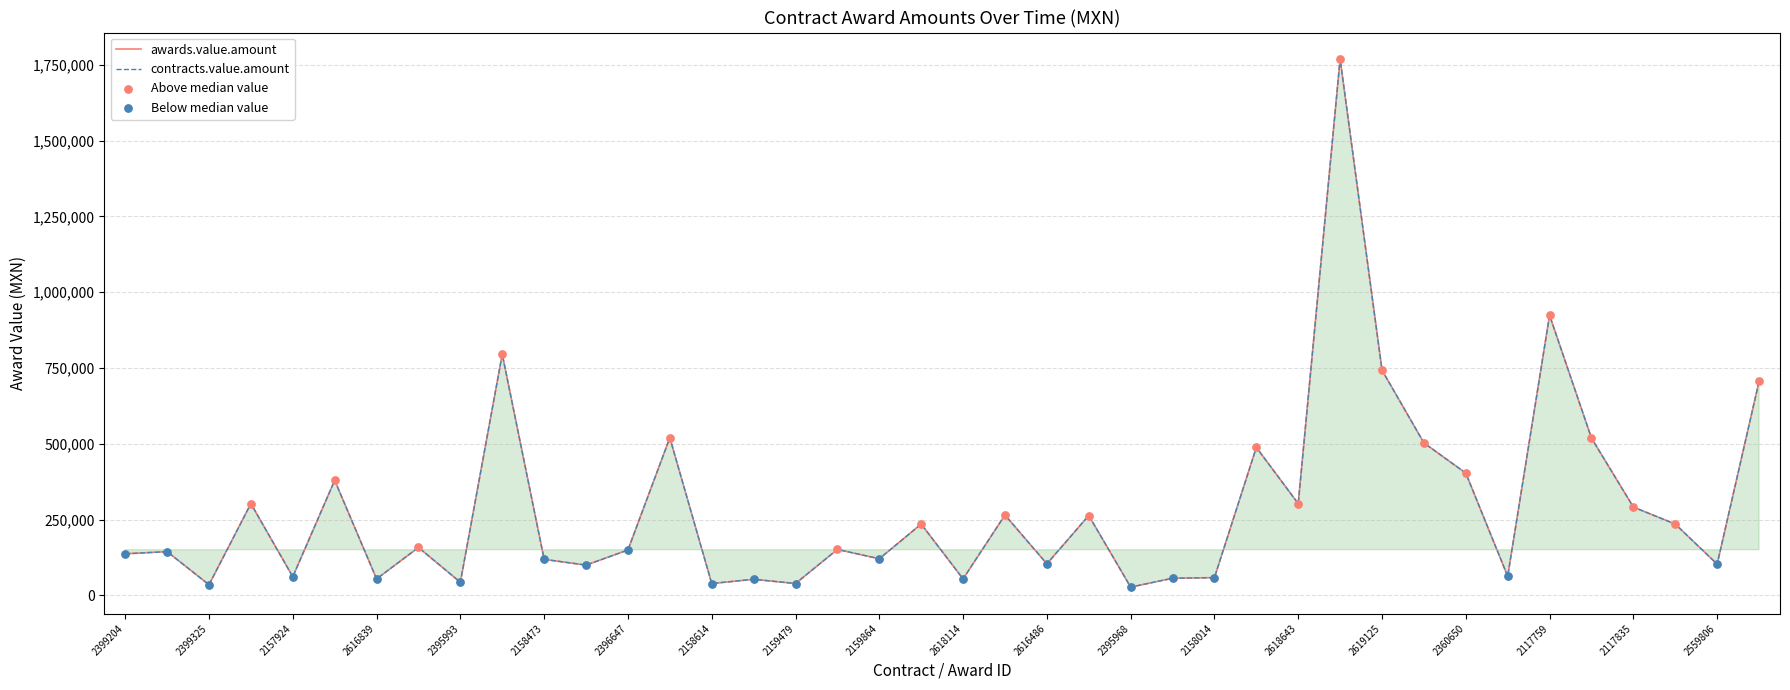

Which series contains the highest Y value?

awards.value.amount